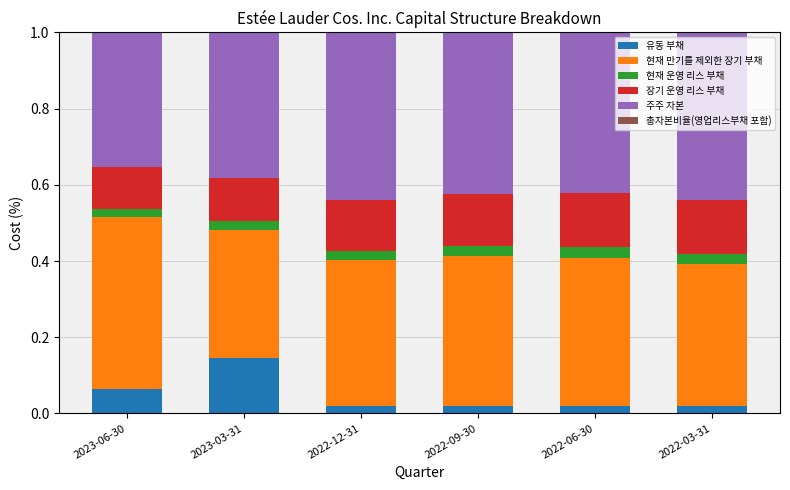

How many 유동 부채 values are between 0 and 1?

6